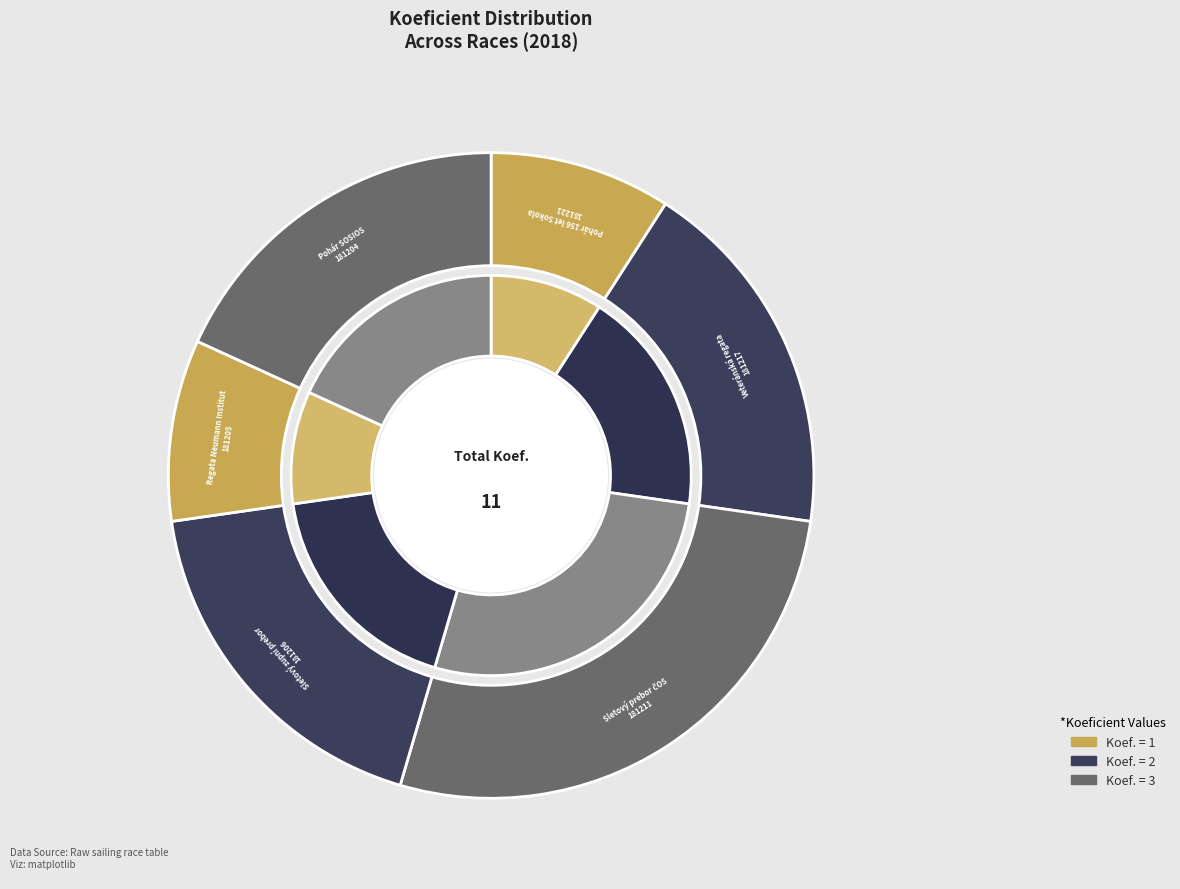

Does any single category account for the majority?

No